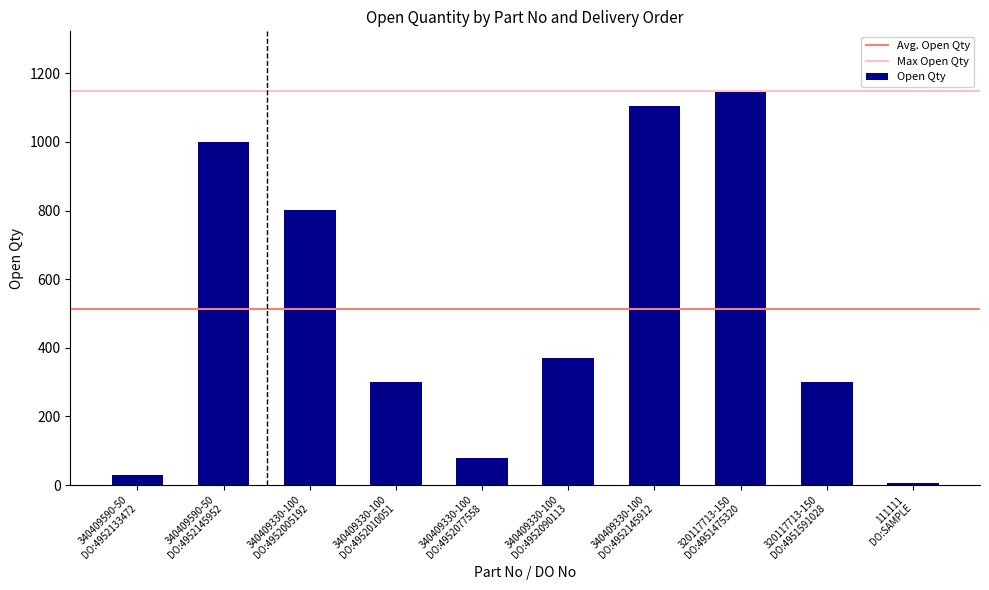

At which category does the chart reach its peak across all series?

320117713-150
DO:4951475320